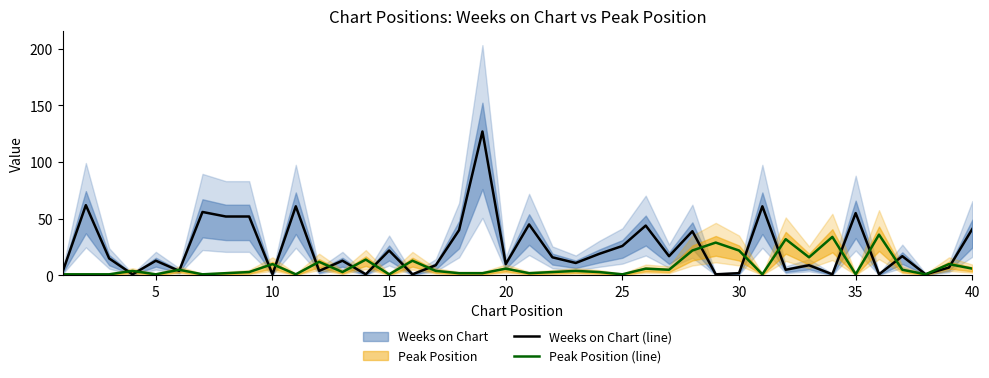

Reading right to left, what are all the values shown in this chart?

Weeks on Chart (line): 41	7	1	17	1	55	1	9	5	61	2	1	39	17	44	26	19	11	16	45	10	127	40	9	1	22	1	13	4	61	1	52	52	56	4	13	1	15	62	3
Peak Position (line): 6	10	1	5	36	1	34	16	32	1	22	29	22	5	6	1	3	4	3	2	6	2	2	4	13	1	14	3	12	1	10	3	2	1	5	1	4	1	1	1